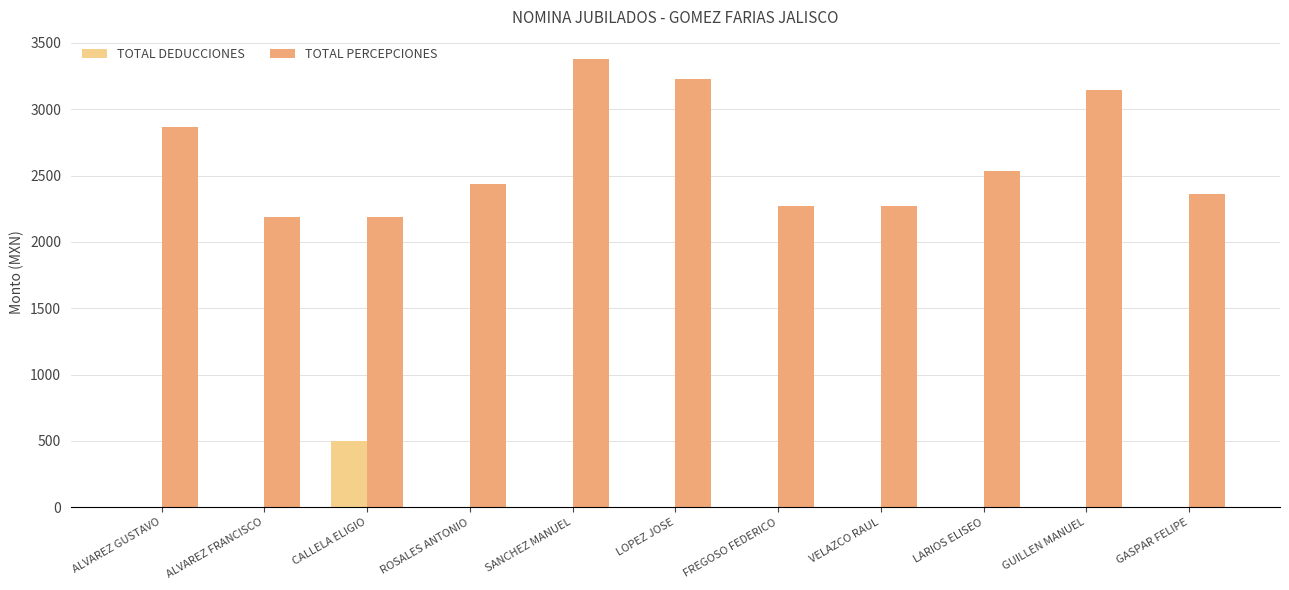

What is the maximum value shown in the chart?

3377.0